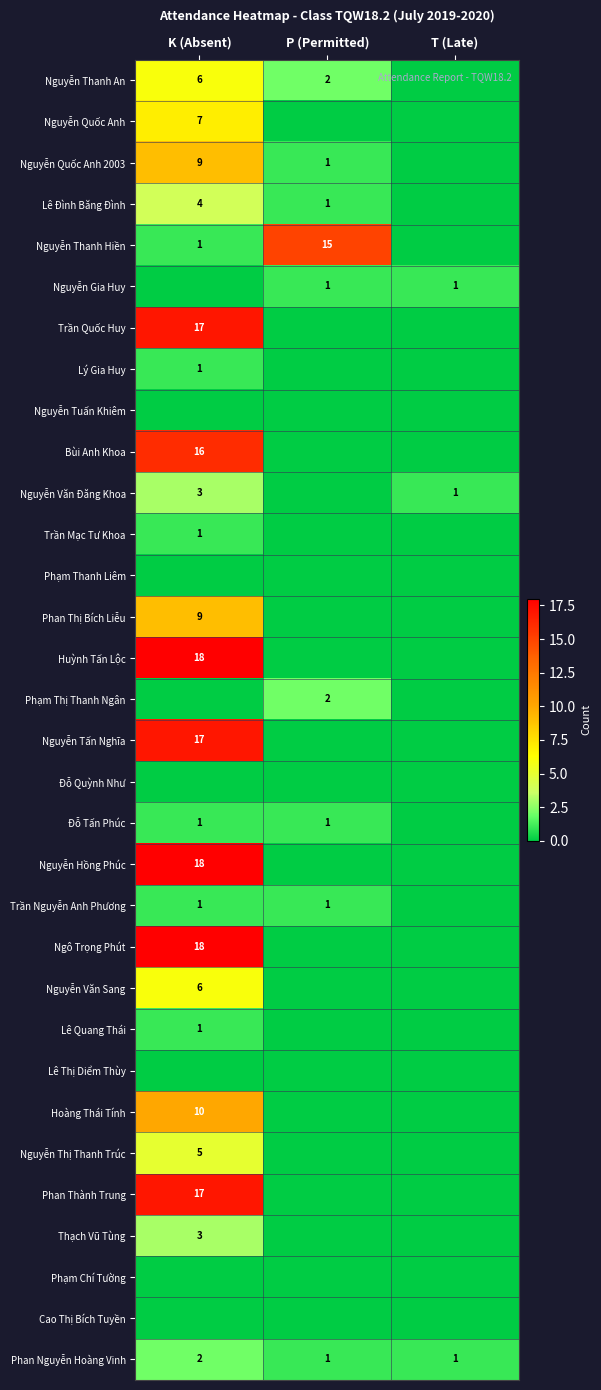

True or false: Nguyễn Quốc Anh 2003 has a value of 1 at P (Permitted).

True